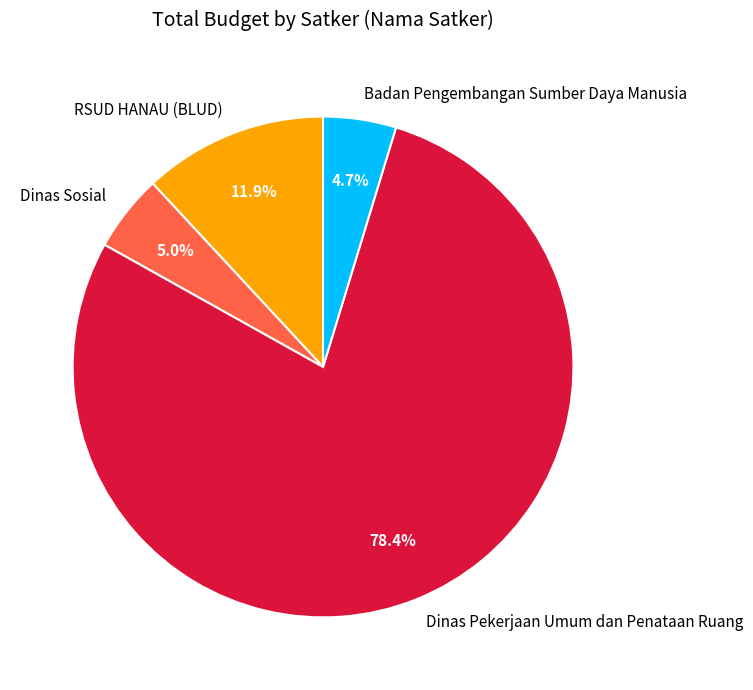

How many slices are in this pie chart?

4